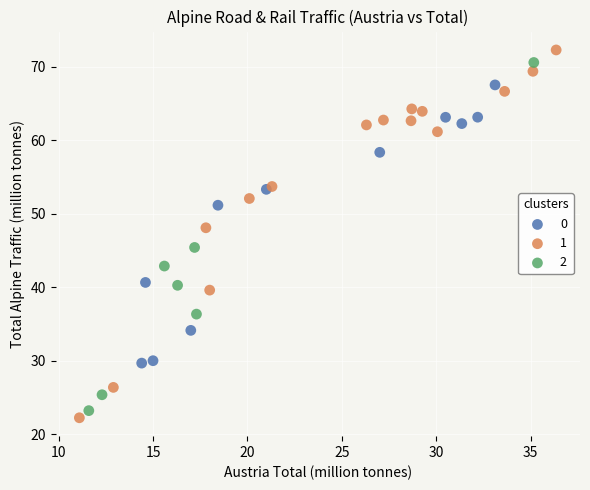

Which series reaches the minimum Y coordinate?

1